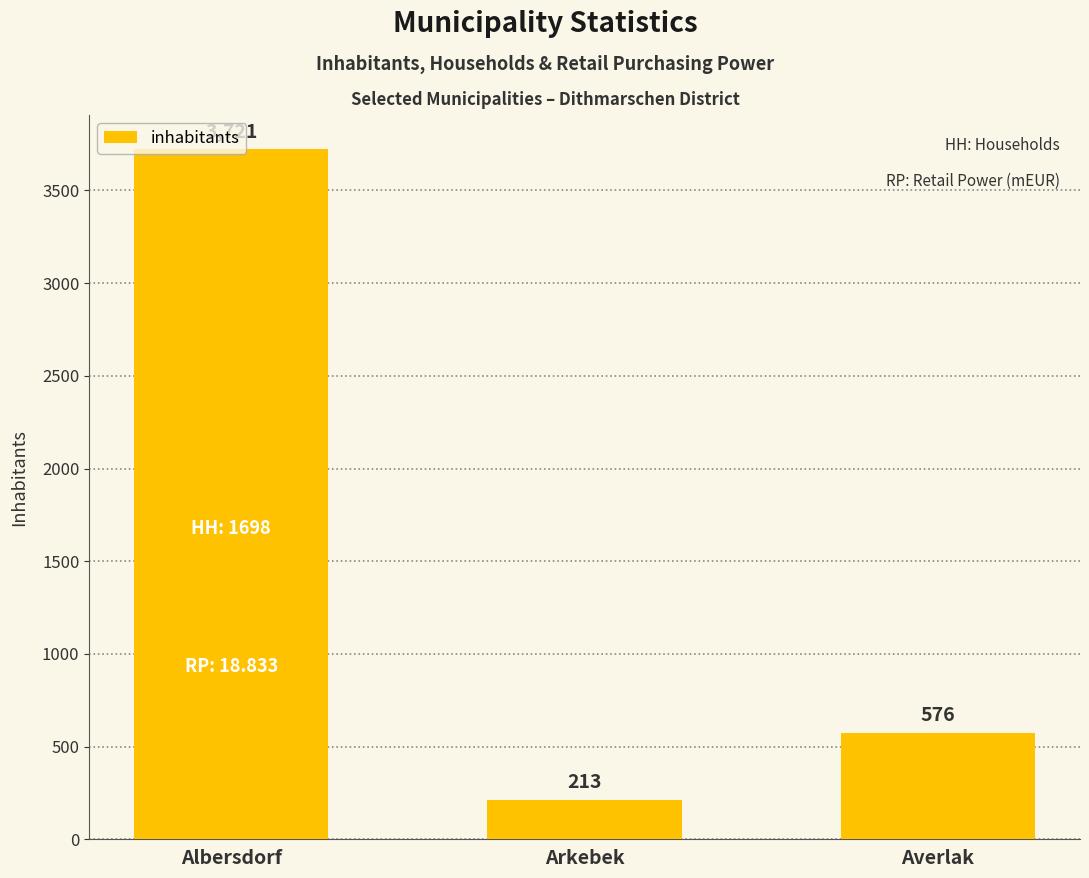

What is the sum of all values?

4510